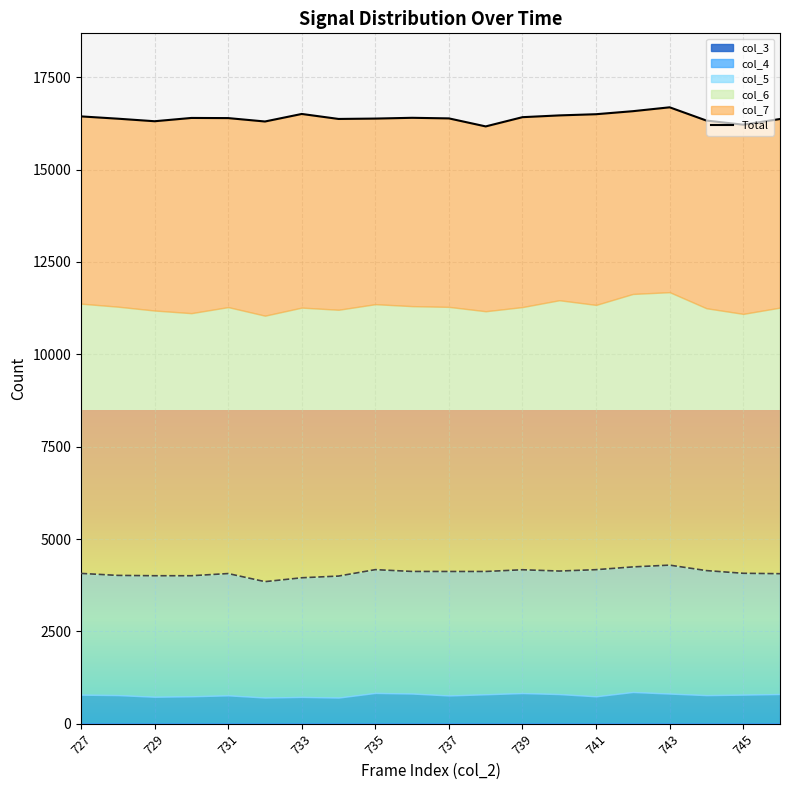

What is the average value?

16401